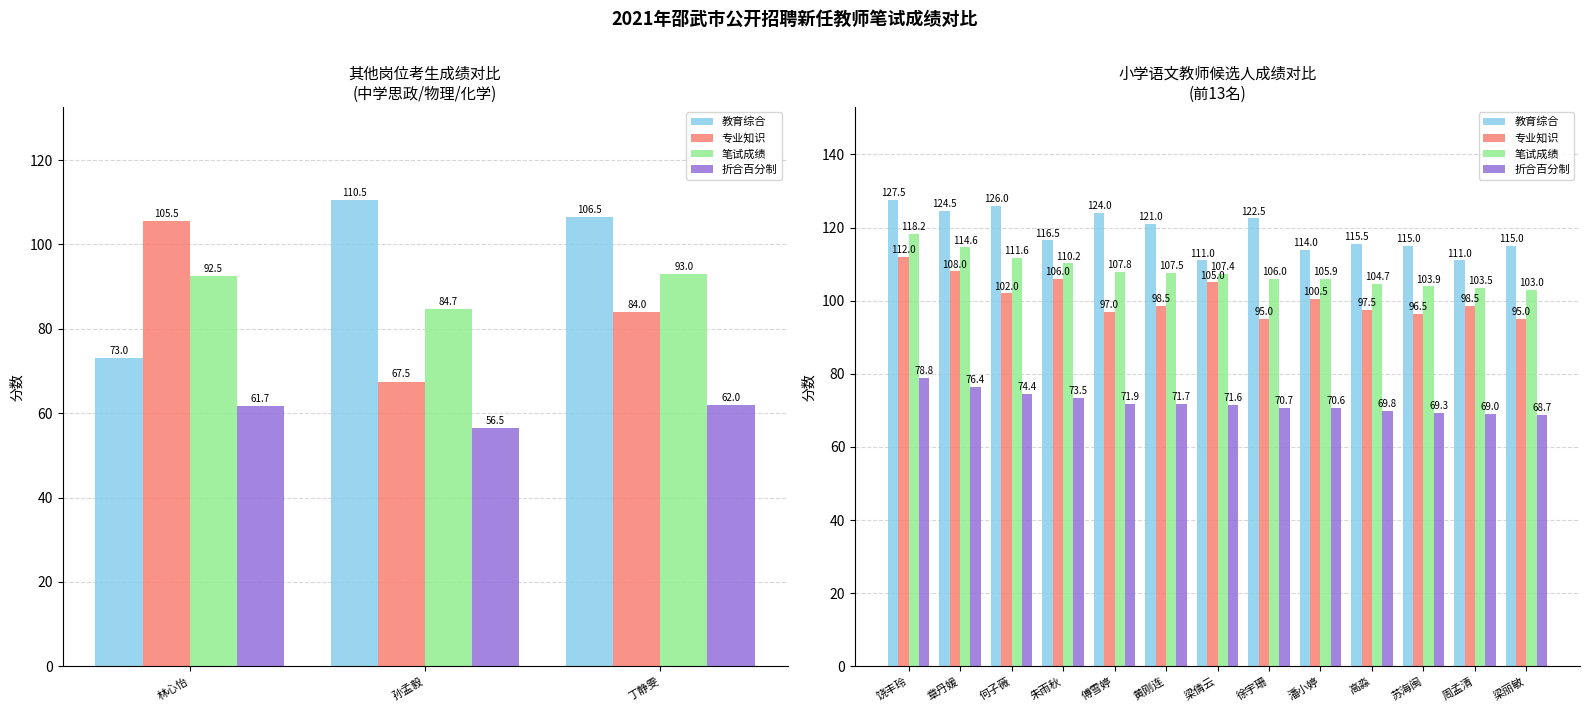

True or false: 笔试成绩 has a value of 55.2 at 何子薇.

False